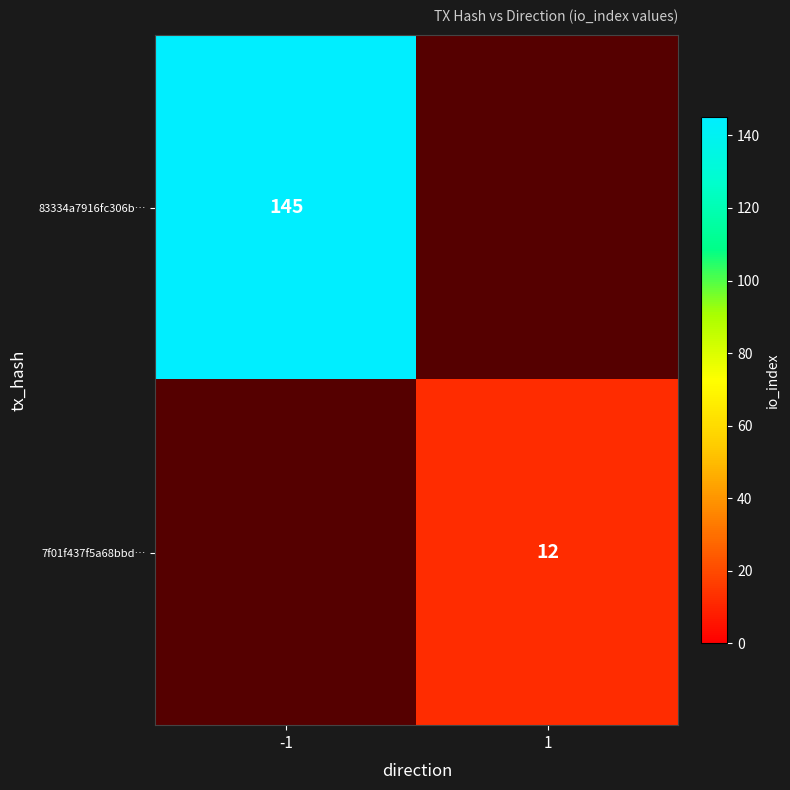

True or false: 83334a7916fc306b… has a value of 145 at -1.

True